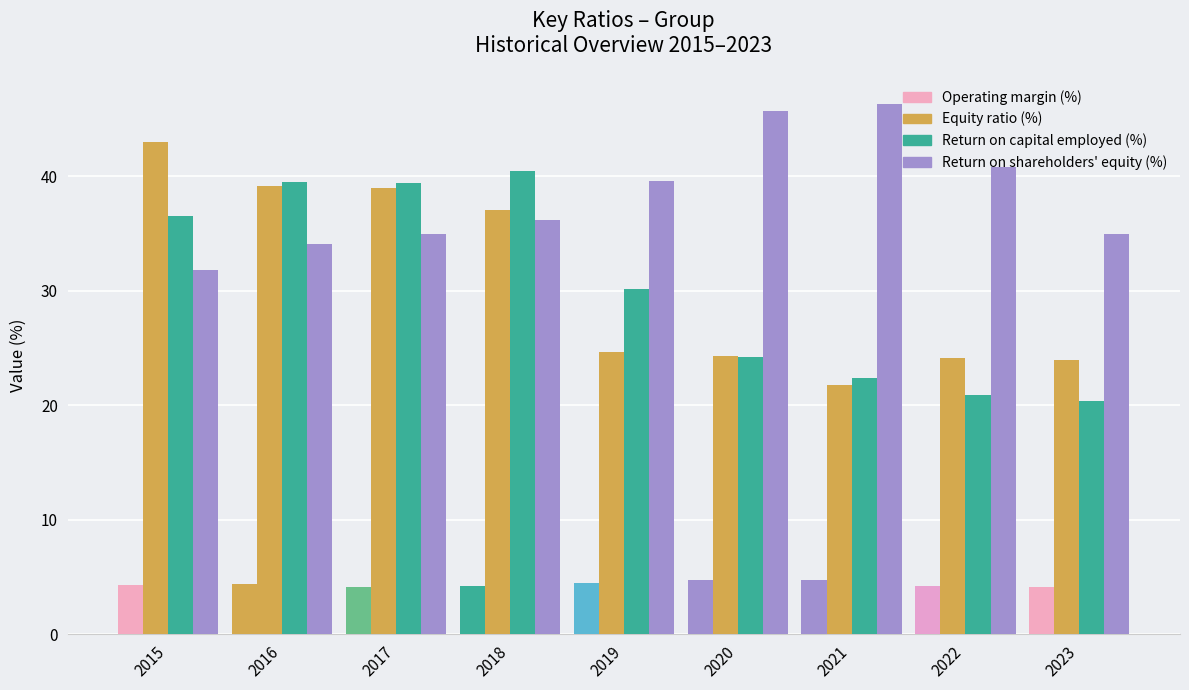

The value of Equity ratio (%) at 2022 is 24.1. True or false?

True